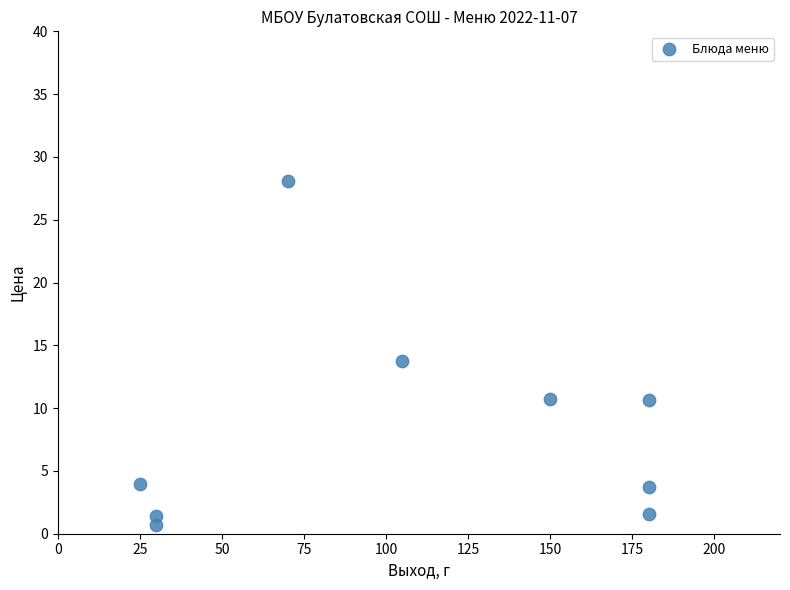

What is the average X value?

105.6